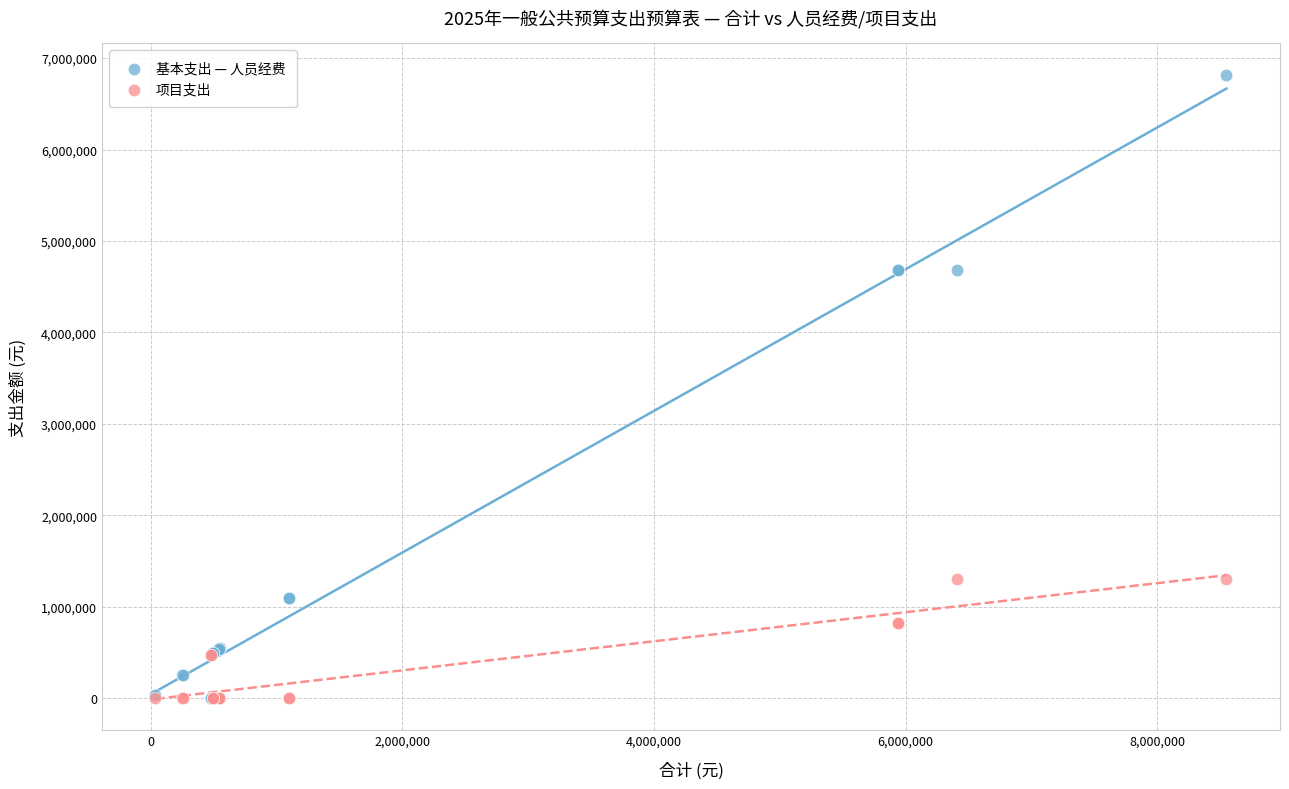

What are all the series names shown in the legend?

基本支出 — 人员经费, 项目支出